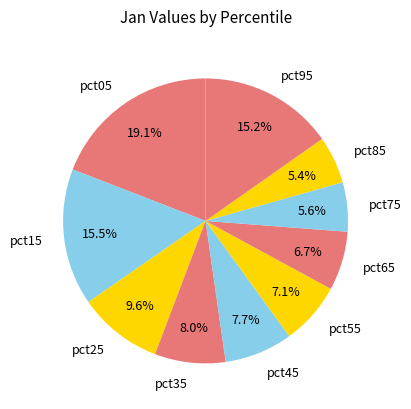

True or false: pct65 accounts for 7% of the total.

True